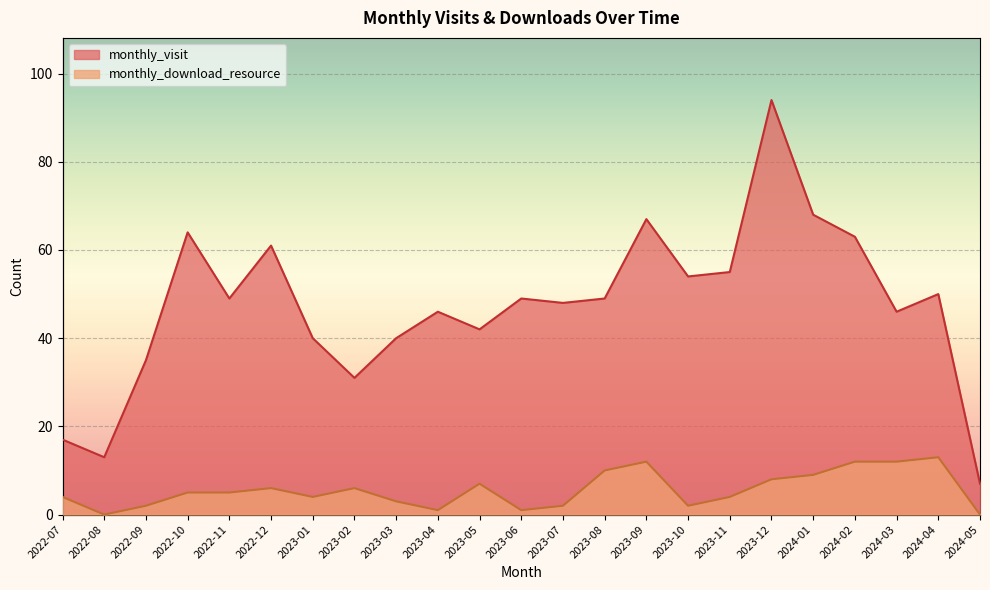

What is the sum of all monthly_download_resource values?

128